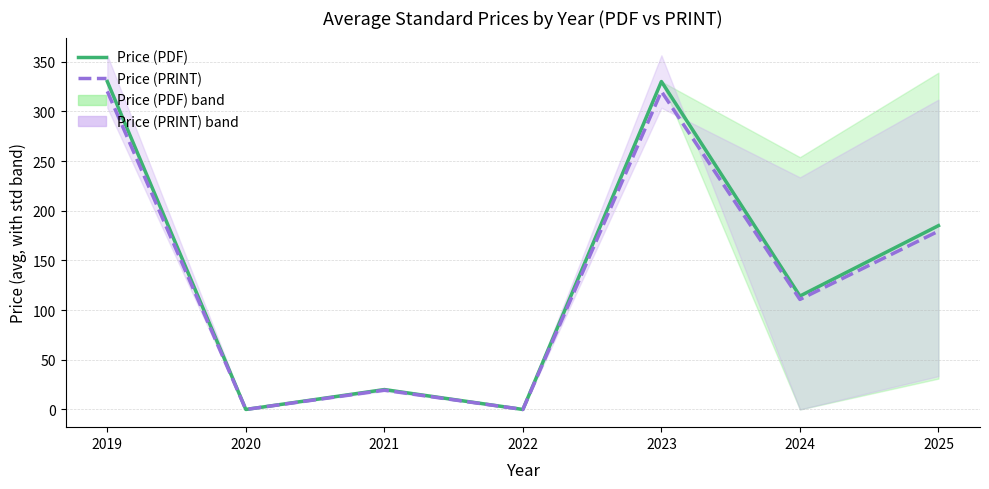

Is this an area chart (filled region under the line)?

No